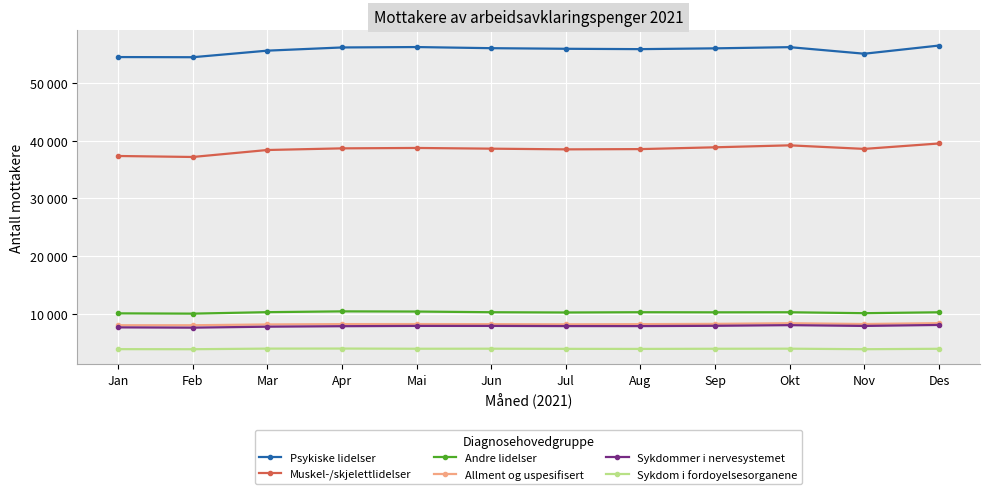

What is the total value across all series at Nov?

124027